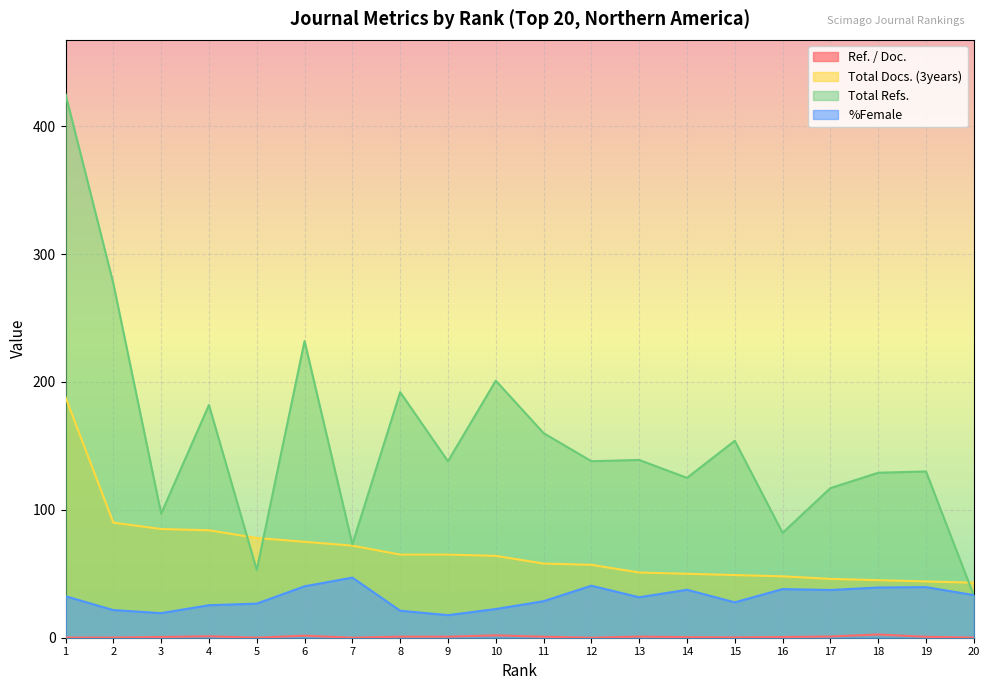

The value of Total Docs. (3years) at 17 is 46.0. True or false?

True